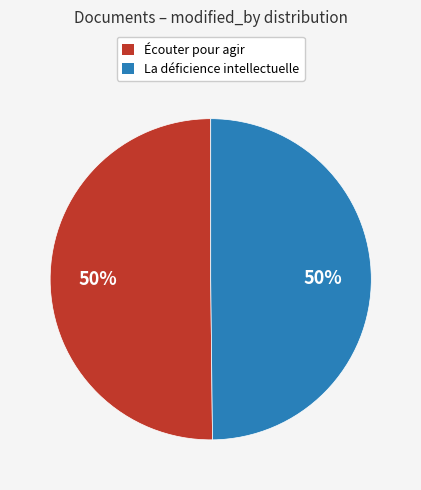

Is the sum of Écouter pour agir and La déficience intellectuelle greater than half?

Yes